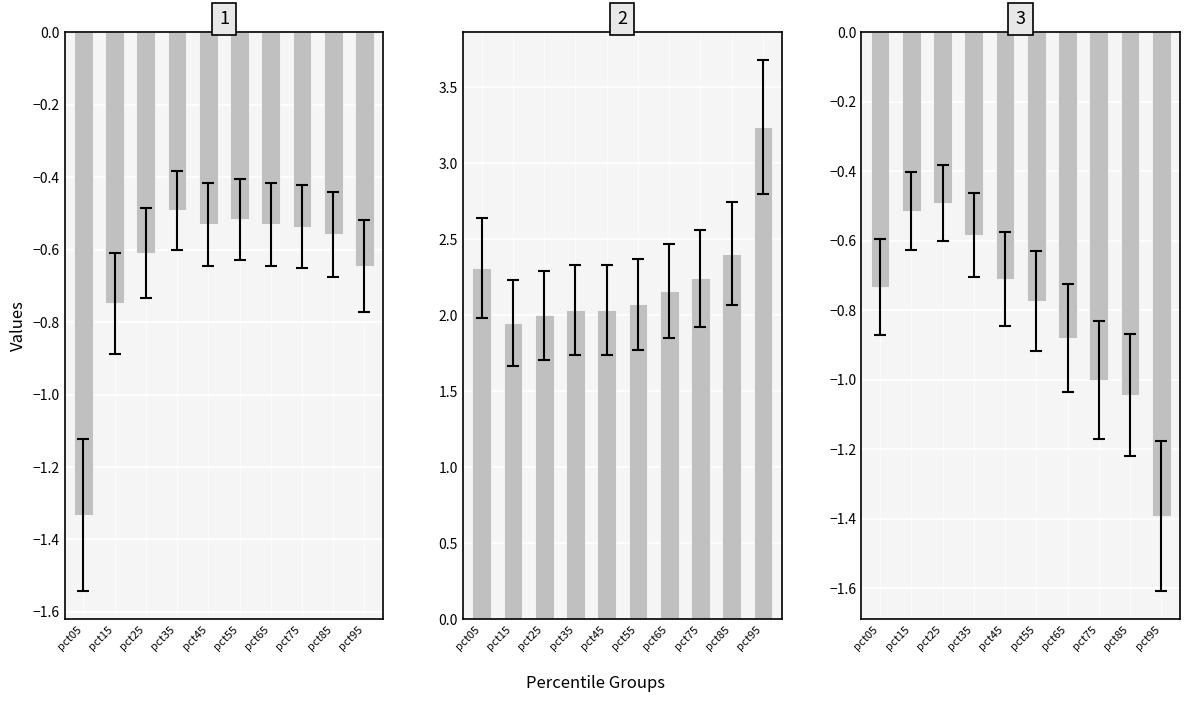

Rank the categories by May value from lowest to highest.

pct95, pct85, pct75, pct65, pct55, pct05, pct45, pct35, pct15, pct25